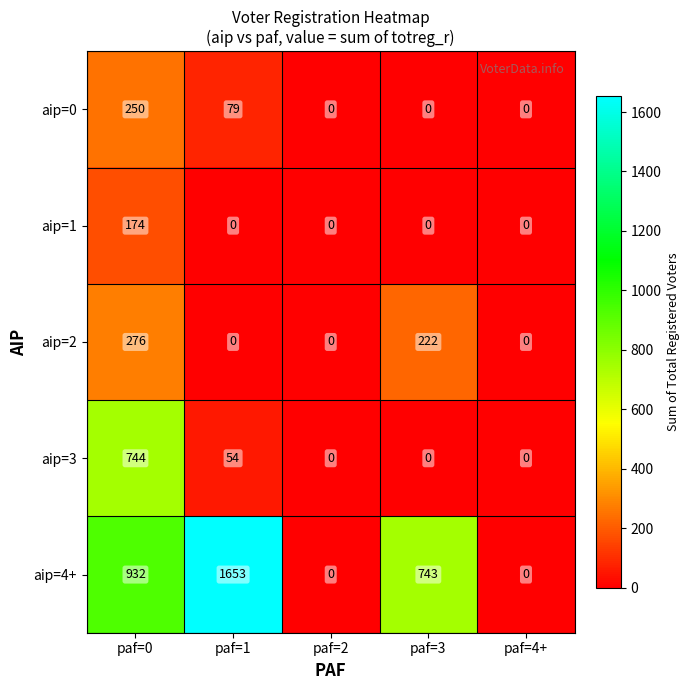

At which label does aip=4+ first exceed 743?

paf=0